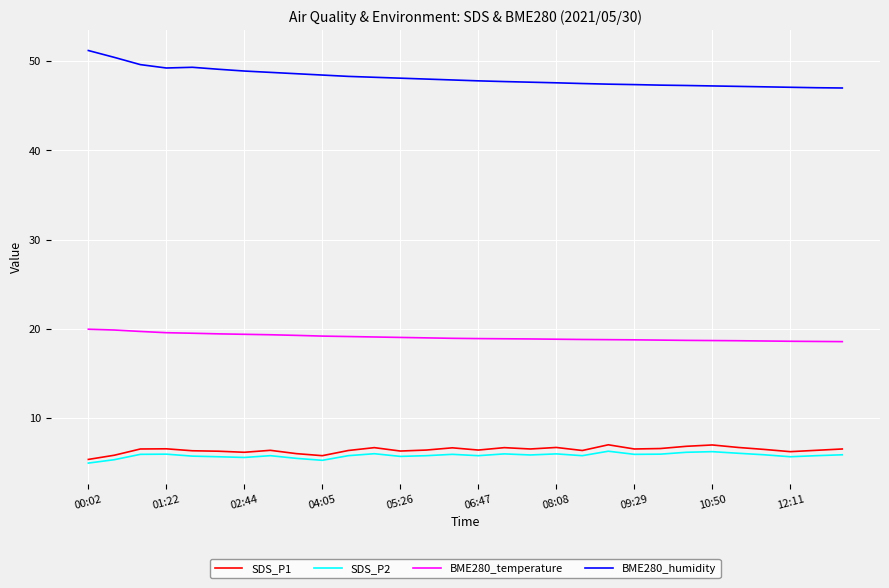

What is the highest value of the SDS_P1 series?

7.0